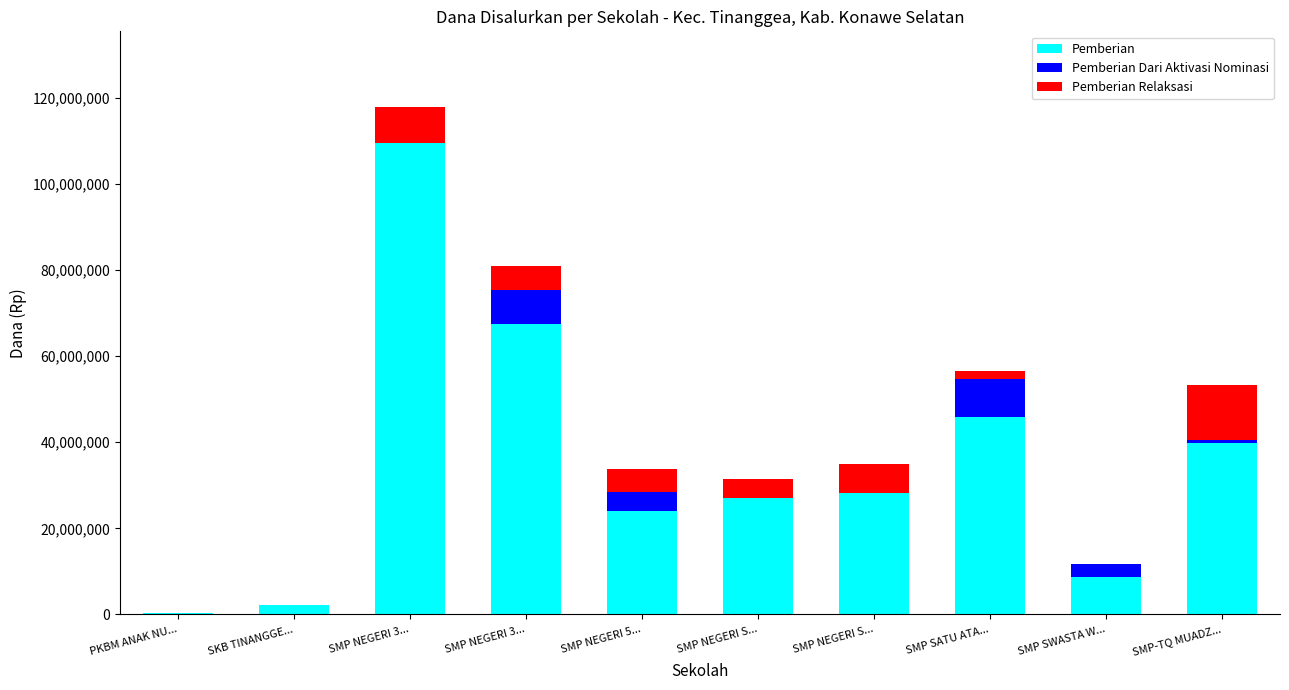

At which label does Pemberian Relaksasi first exceed 5250000?

SMP NEGERI 3...